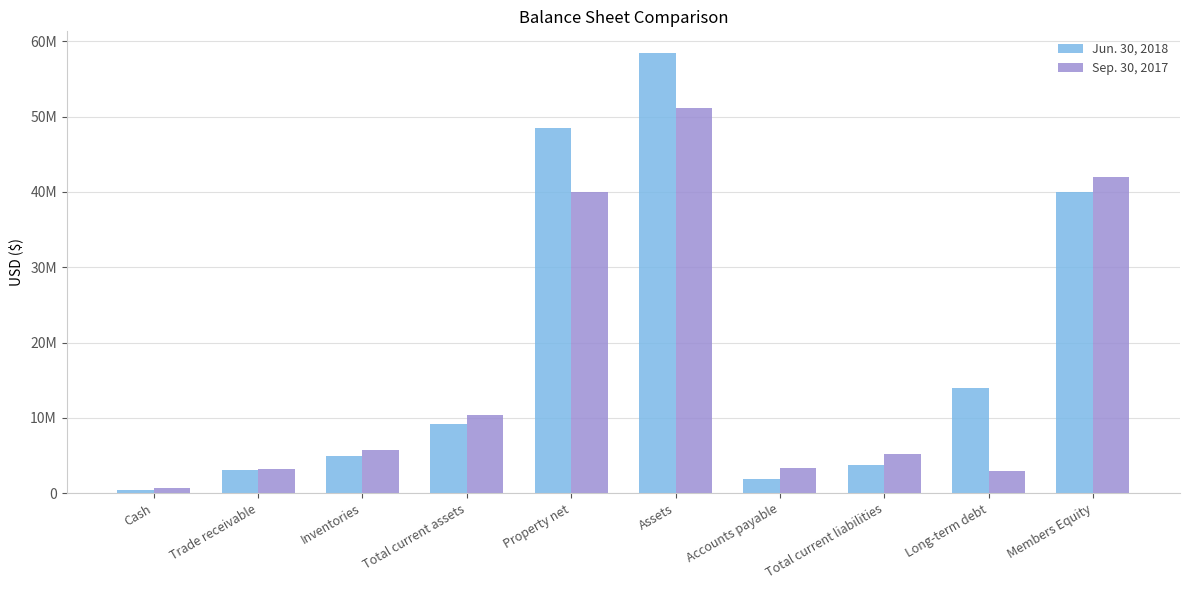

At Trade receivable, list the series in order from smallest to largest.

Jun. 30, 2018, Sep. 30, 2017